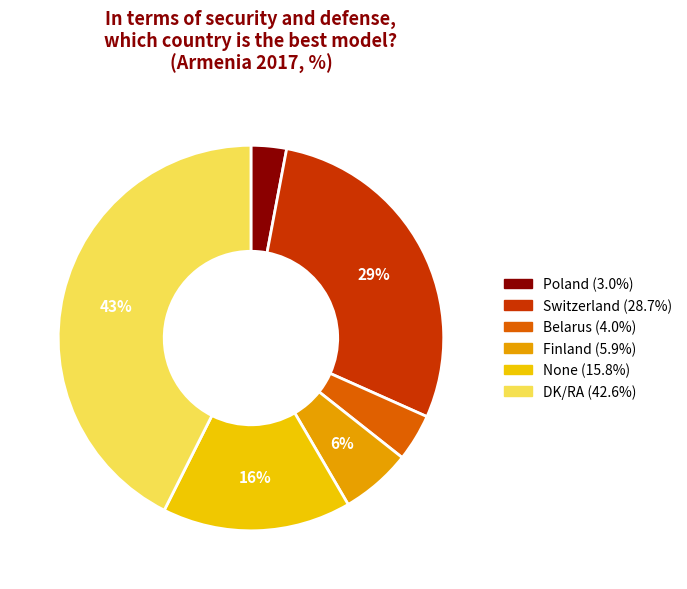

Do DK/RA and Finland together represent more than half of the pie?

No